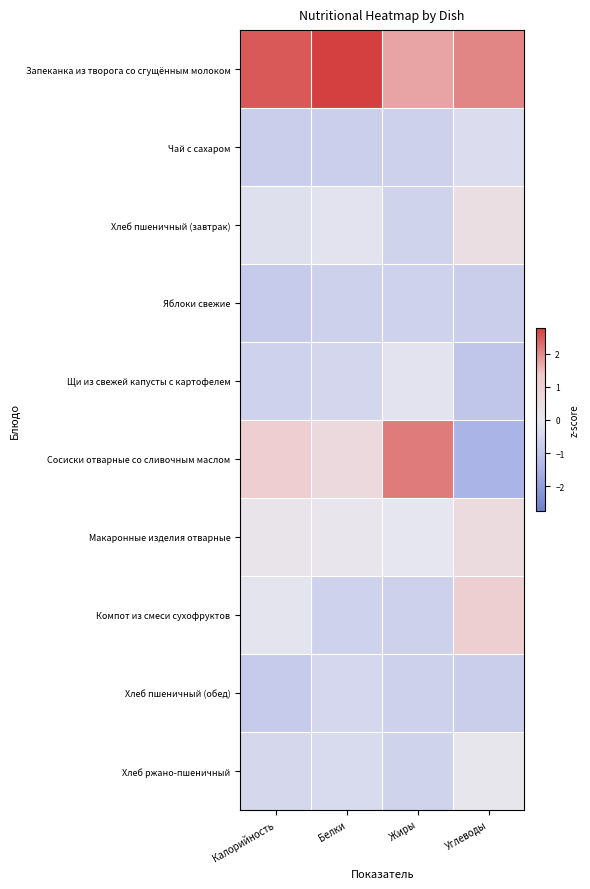

At how many categories does at least one series exceed 0?

4